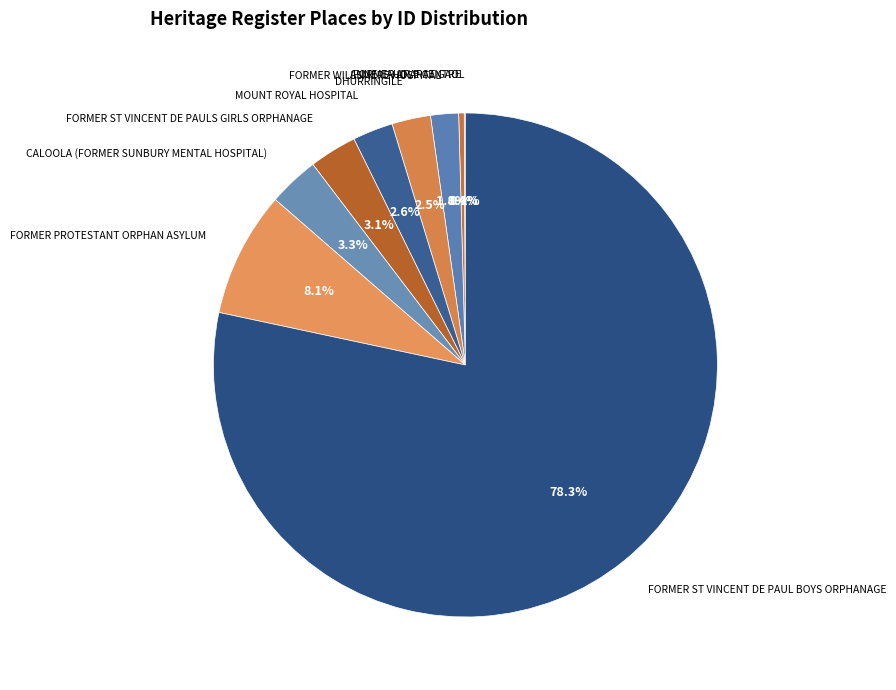

Combined, do FORMER ST VINCENT DE PAUL BOYS ORPHANAGE and FORMER PROTESTANT ORPHAN ASYLUM account for over 50%?

Yes